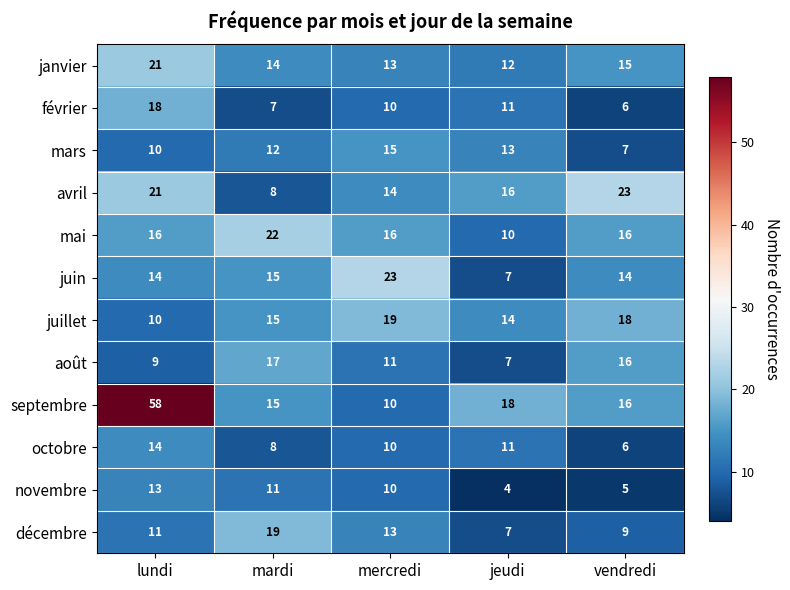

The value of février at vendredi is 9. True or false?

False